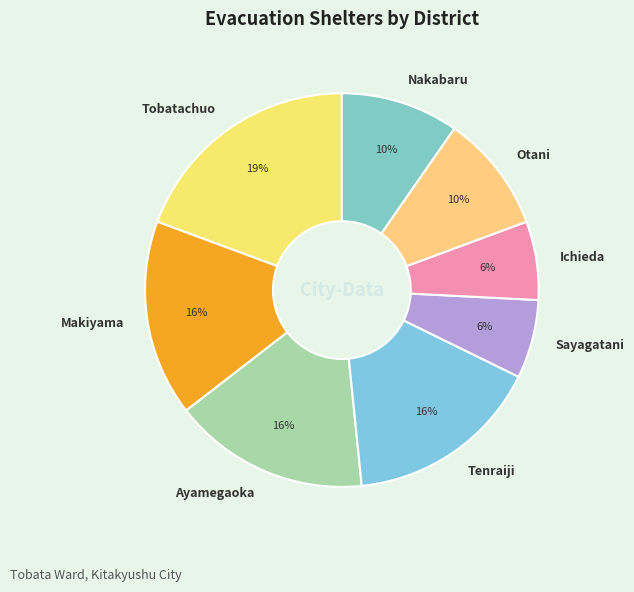

To the nearest percent, what percentage of the pie is Tobatachuo?

19%